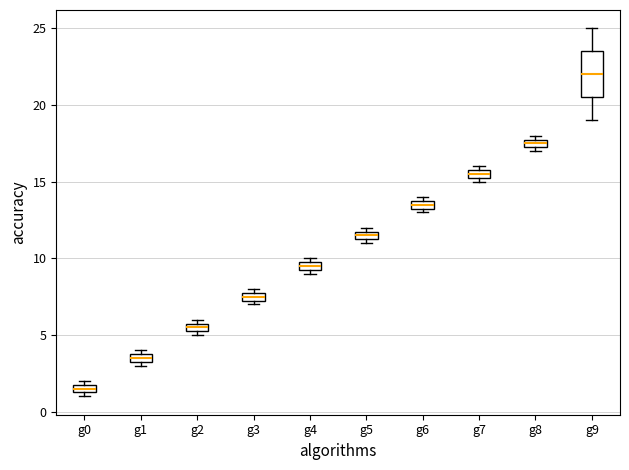

Where is the upper edge of the box for g2 on the y-axis? The values are not printed on the chart, so give them approximately, as read against the axis.

6.0